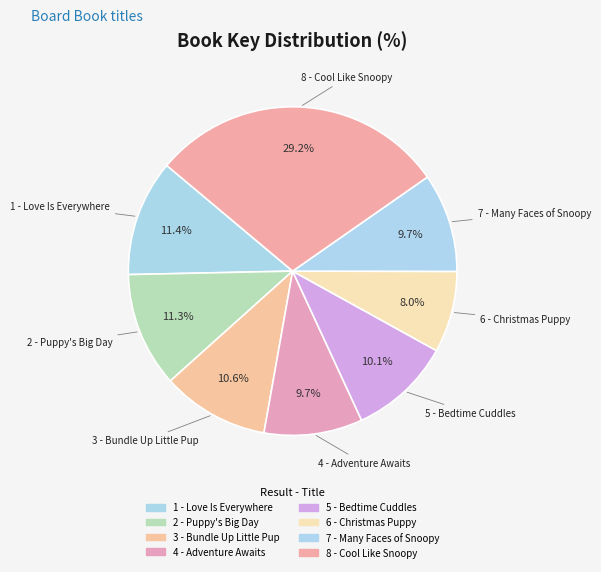

What percentage do 4 - Adventure Awaits and 7 - Many Faces of Snoopy together represent?

19.4%